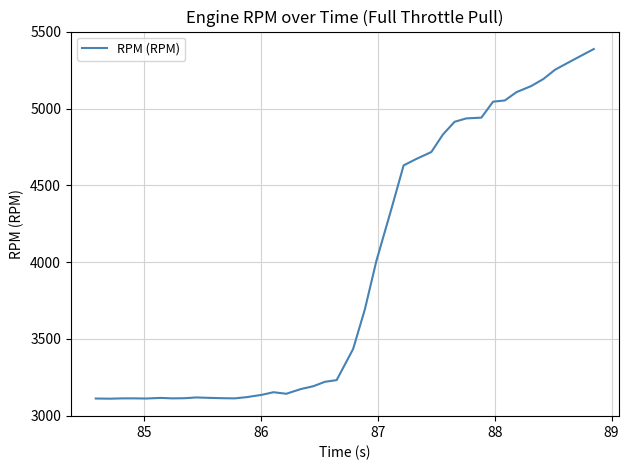

What is the difference between the maximum and minimum values?

2278